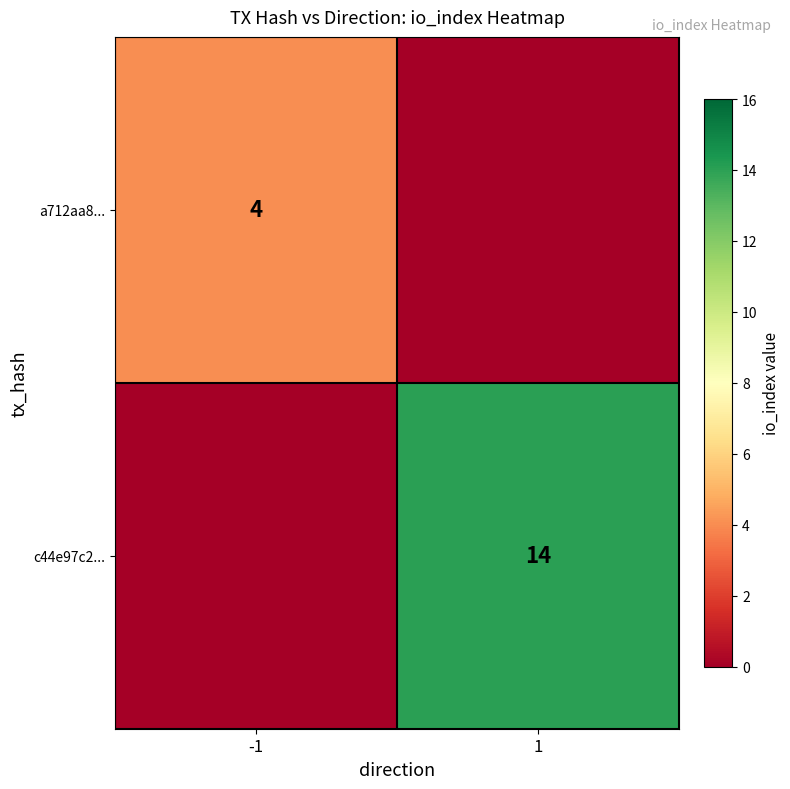

The c44e97c2... series shows 18 at 1. True or false?

False